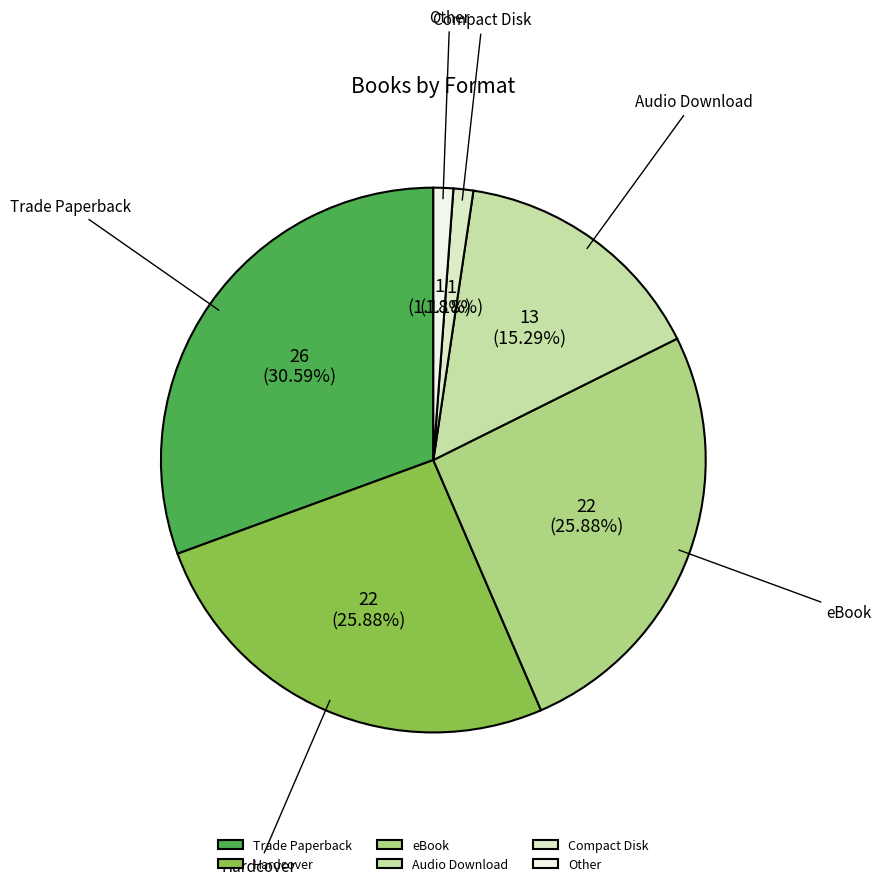

To the nearest percent, what is the combined percentage of Trade Paperback and Audio Download?

46%